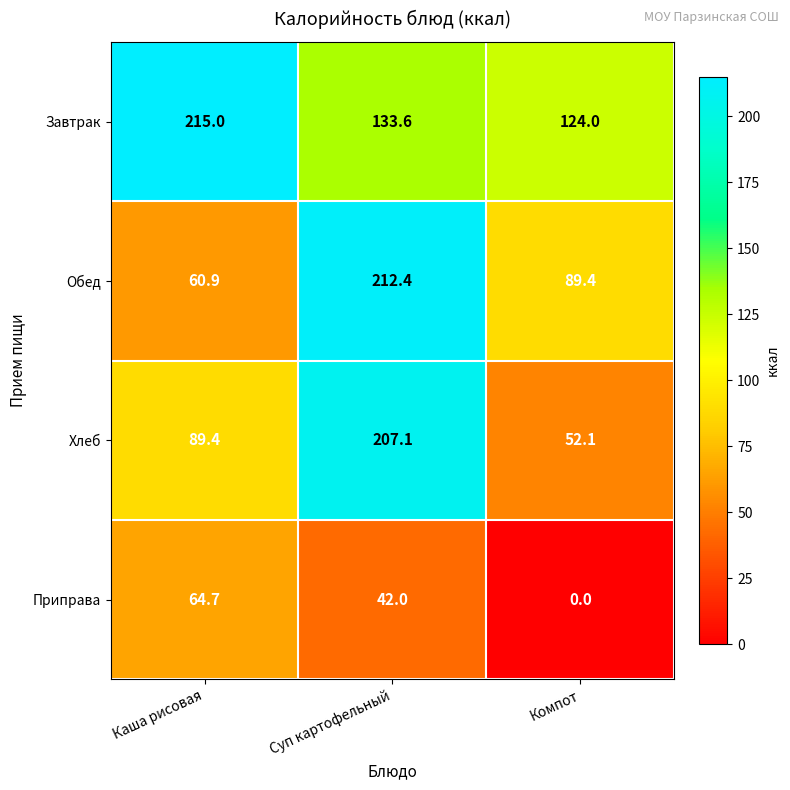

Which series changed the most between Суп картофельный and Компот?

Хлеб